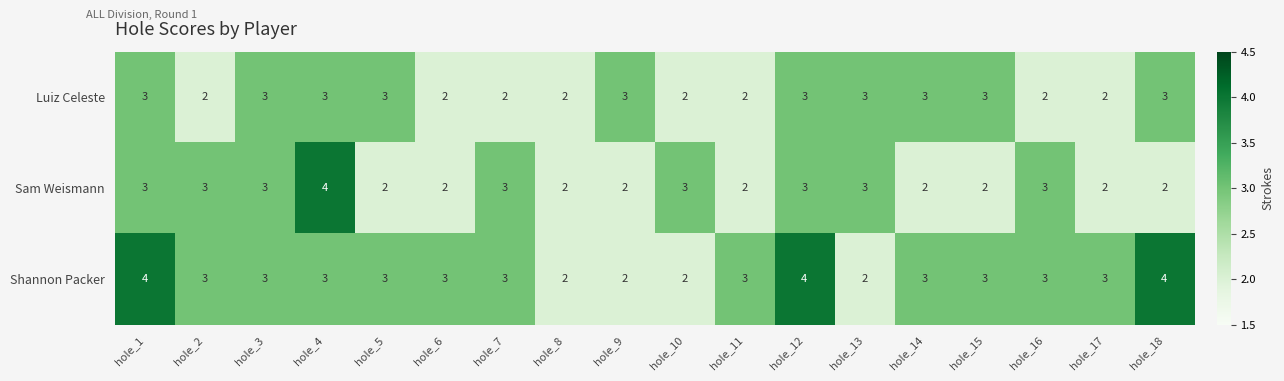

Which series has the largest total across all categories?

Shannon Packer